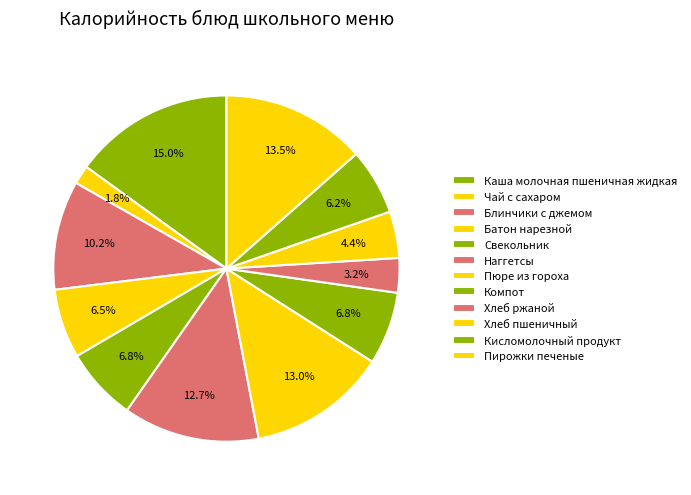

Count the number of slices in the pie.

12